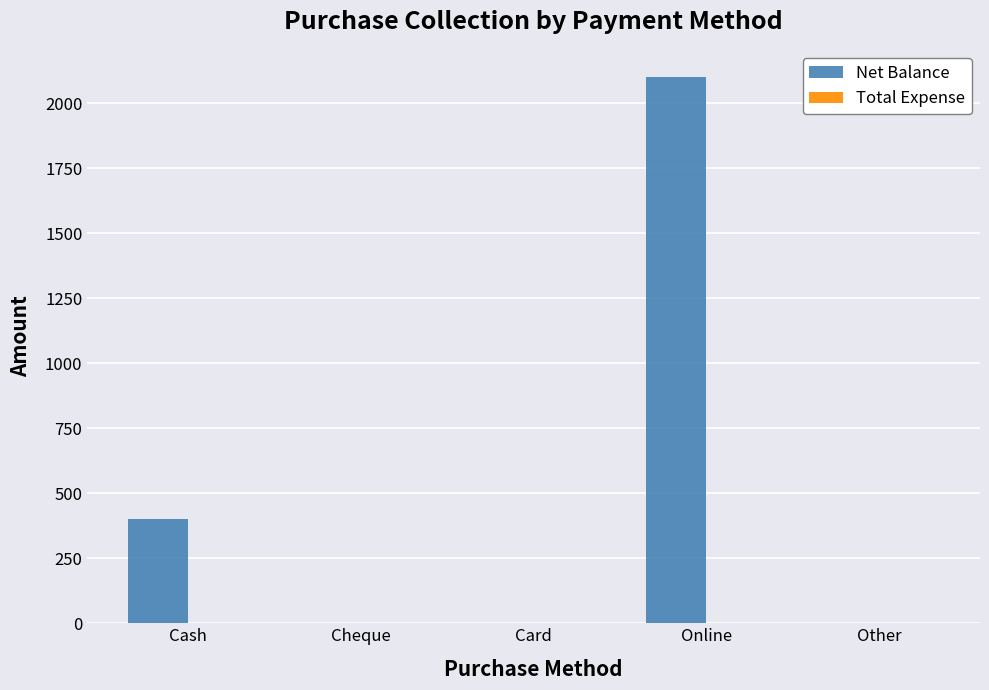

Which label corresponds to the largest value in the chart?

Online